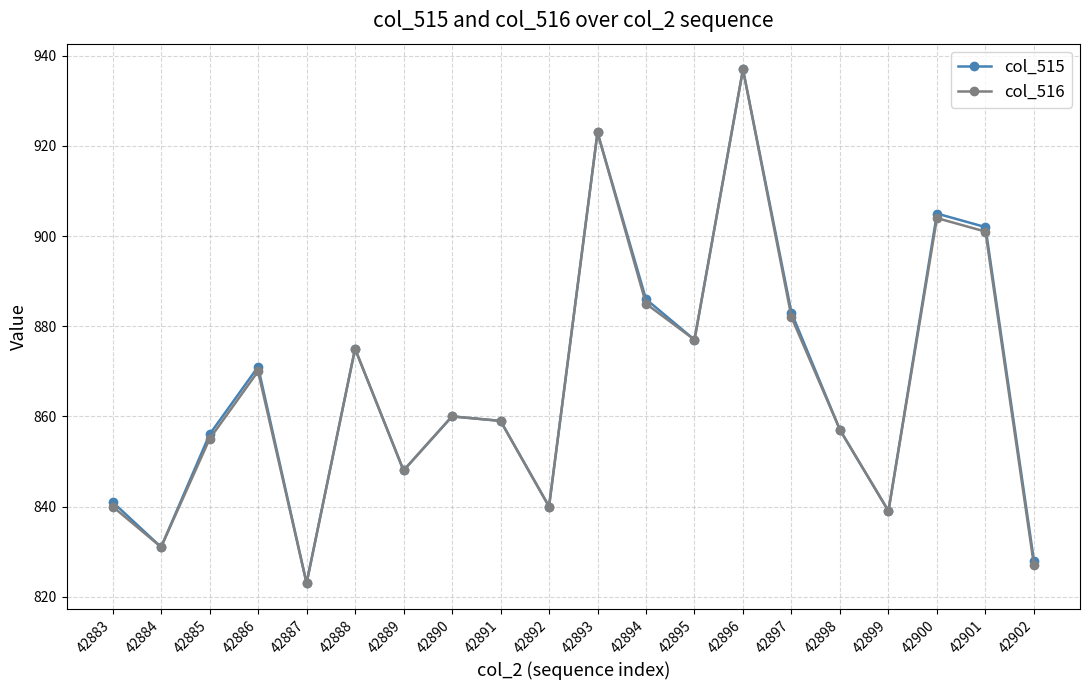

Which category has the lowest value in the col_516 series?

42887